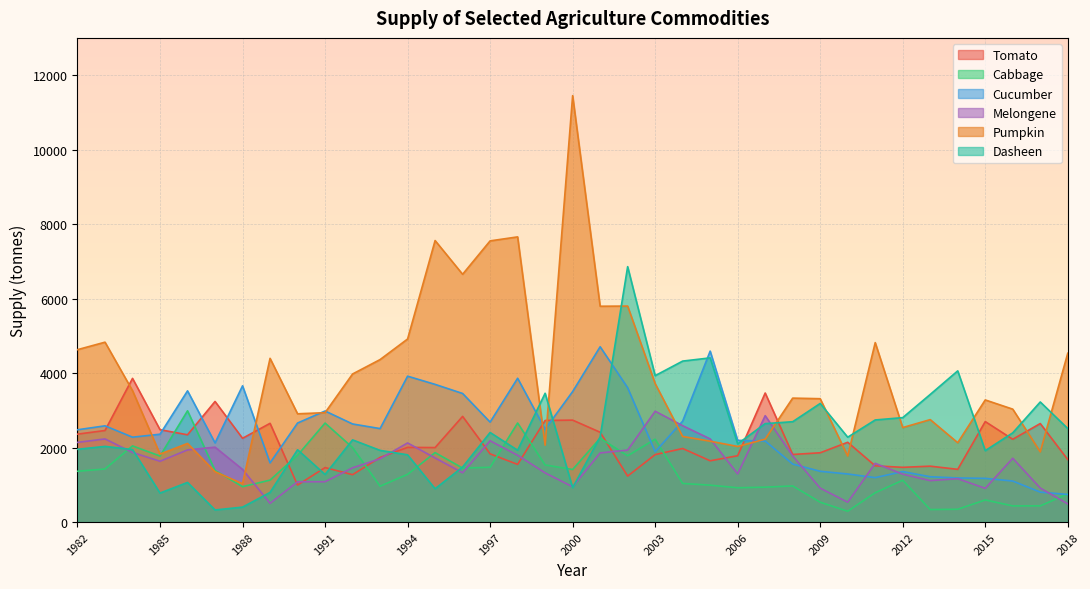

Where does the Melongene series first go above 1632?

1982